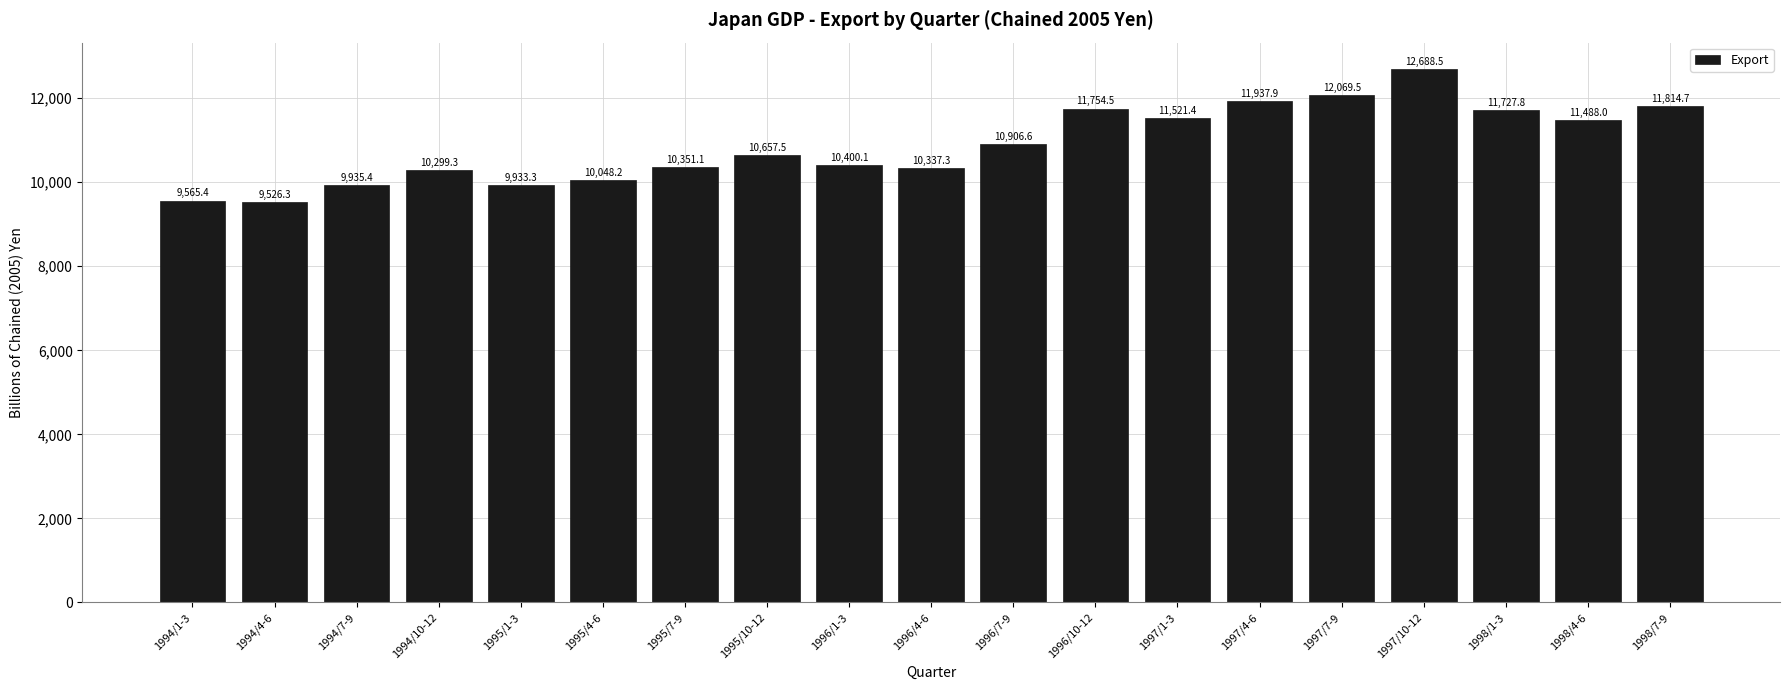

What is the label of the 12th bar from the right?

1995/10-12